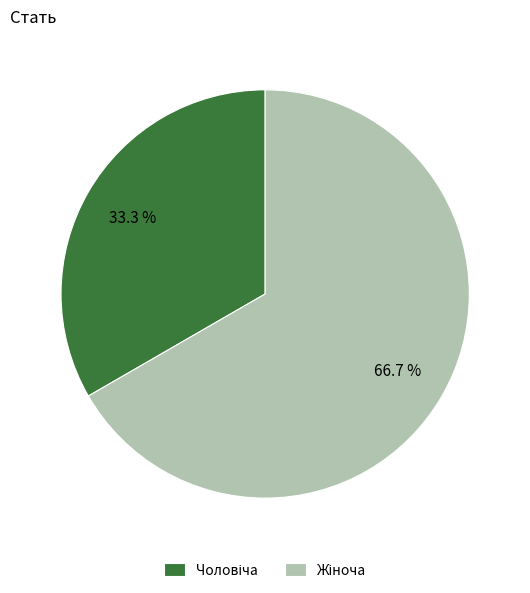

Is there any slice that represents more than half of the pie?

Yes